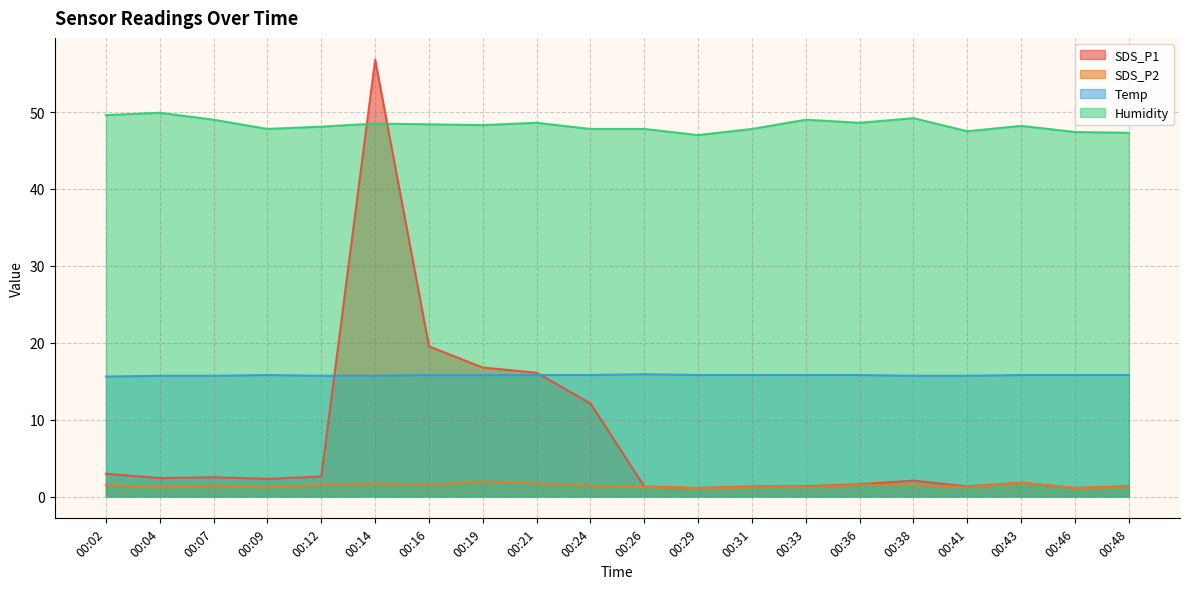

How many data points in SDS_P1 are less than 2?

9